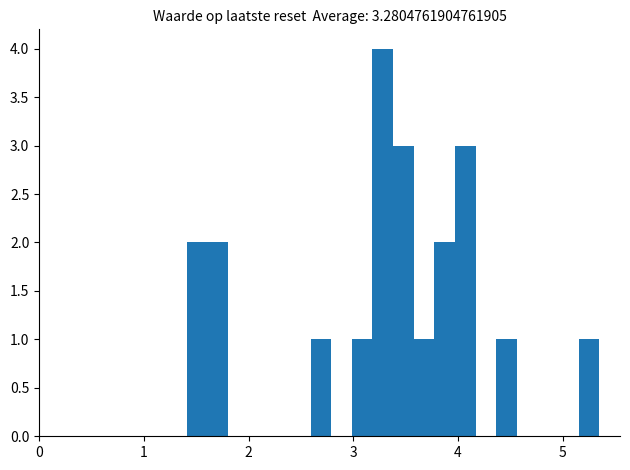

Read against the x-axis, roughly where is the centre of the tallest bar?

3.3